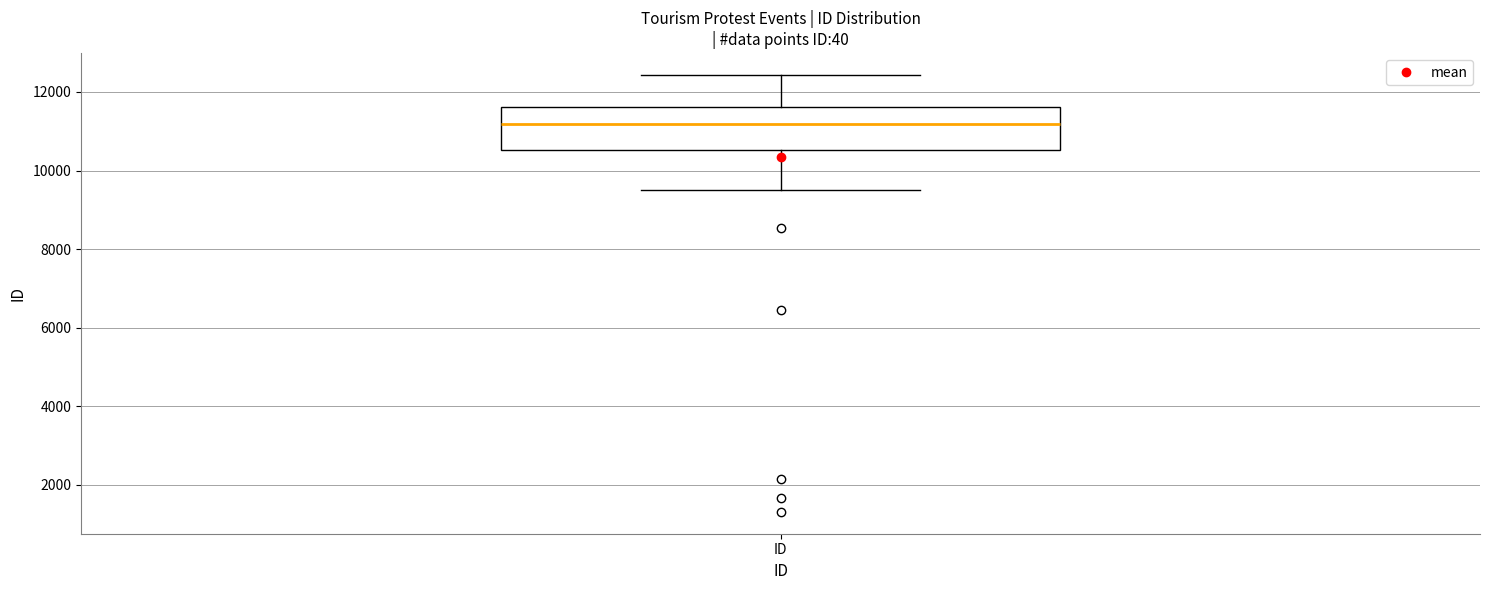

Where does the upper whisker of the box for ID end on the y-axis? The values are not printed on the chart, so give them approximately, as read against the axis.

12400